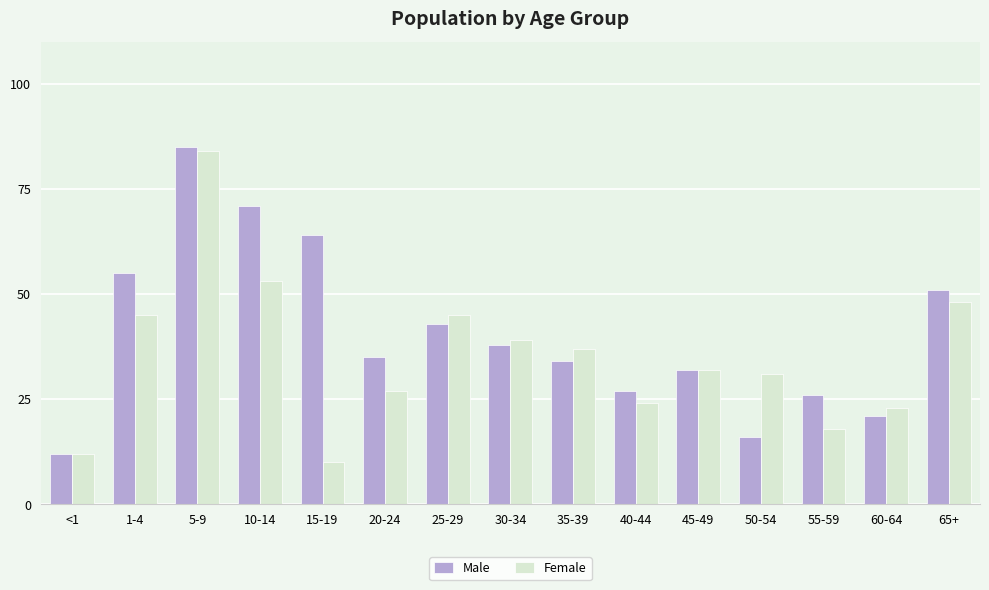

At how many categories does at least one series exceed 25?

13